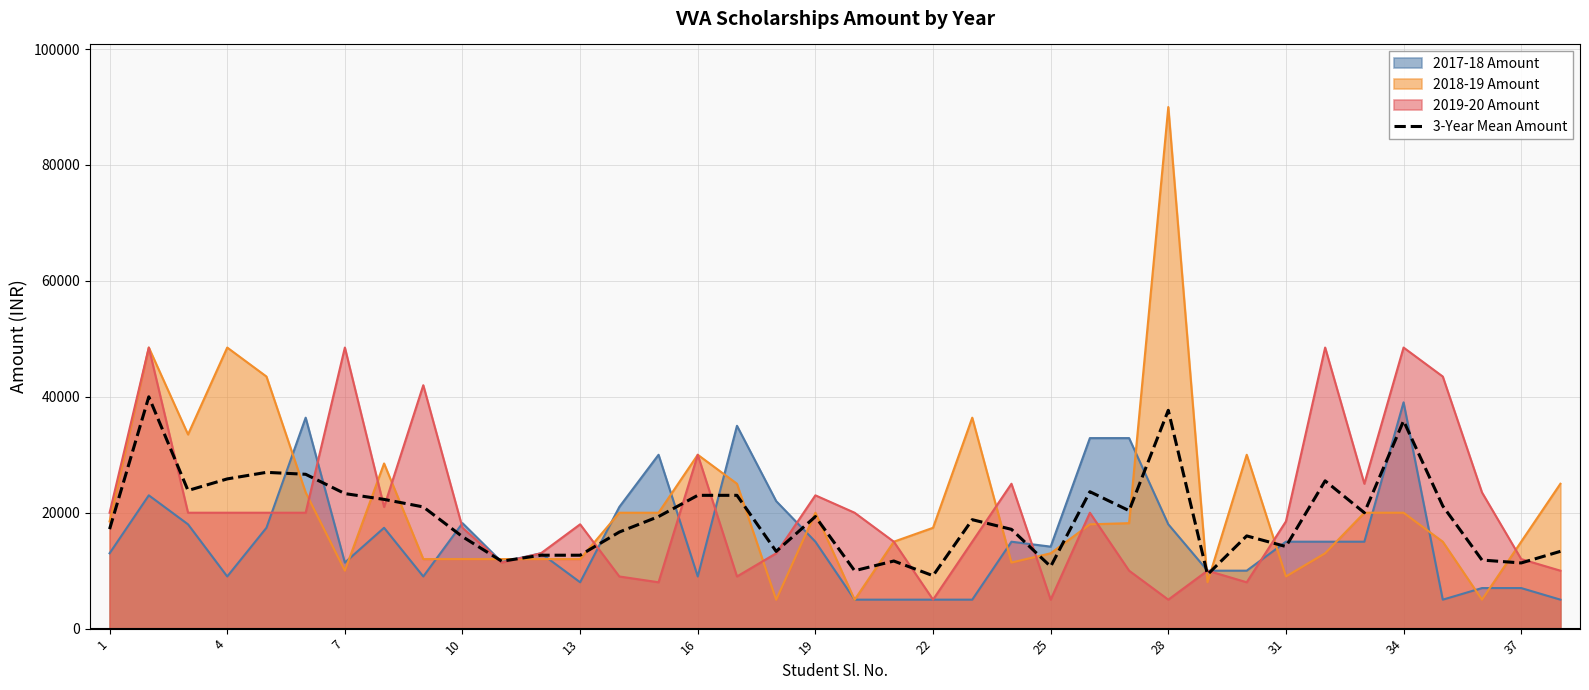

What is the lowest value of the 2018-19 Amount series?

4981.0